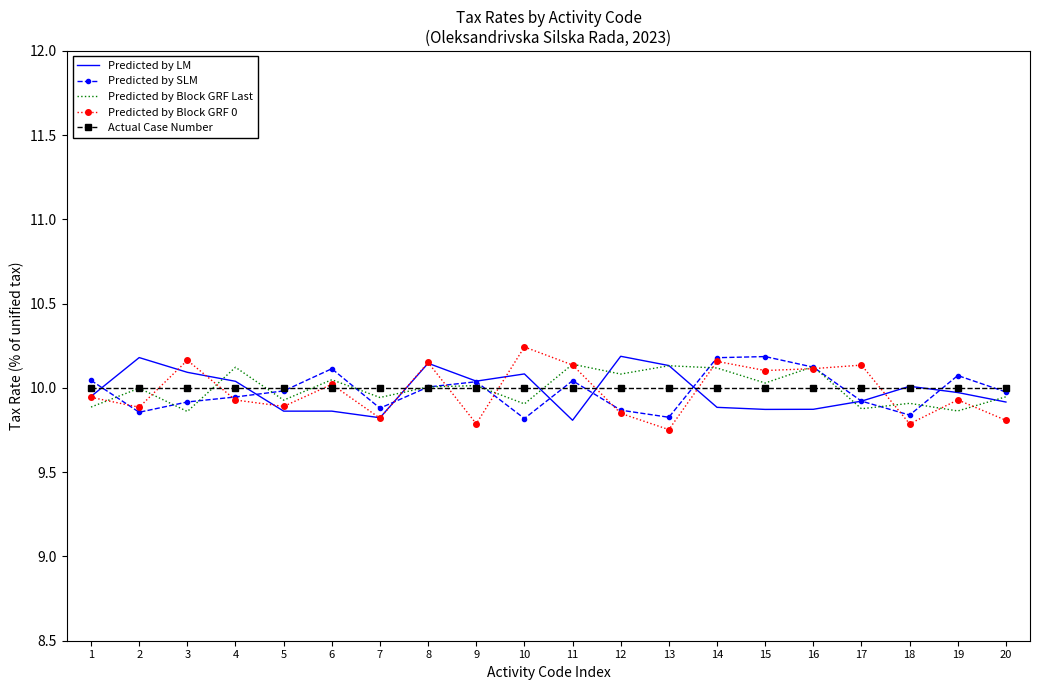

Is the value of Predicted by SLM at 19 greater than the value of Predicted by Block GRF 0 at 5?

Yes